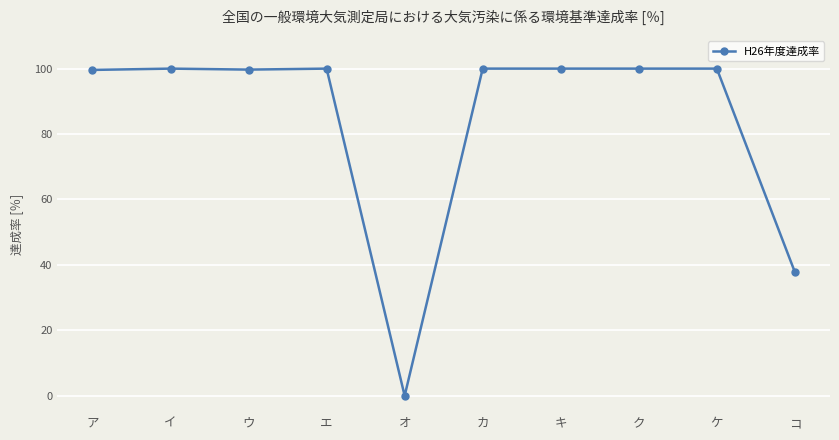

Read the value at ケ.

100.0